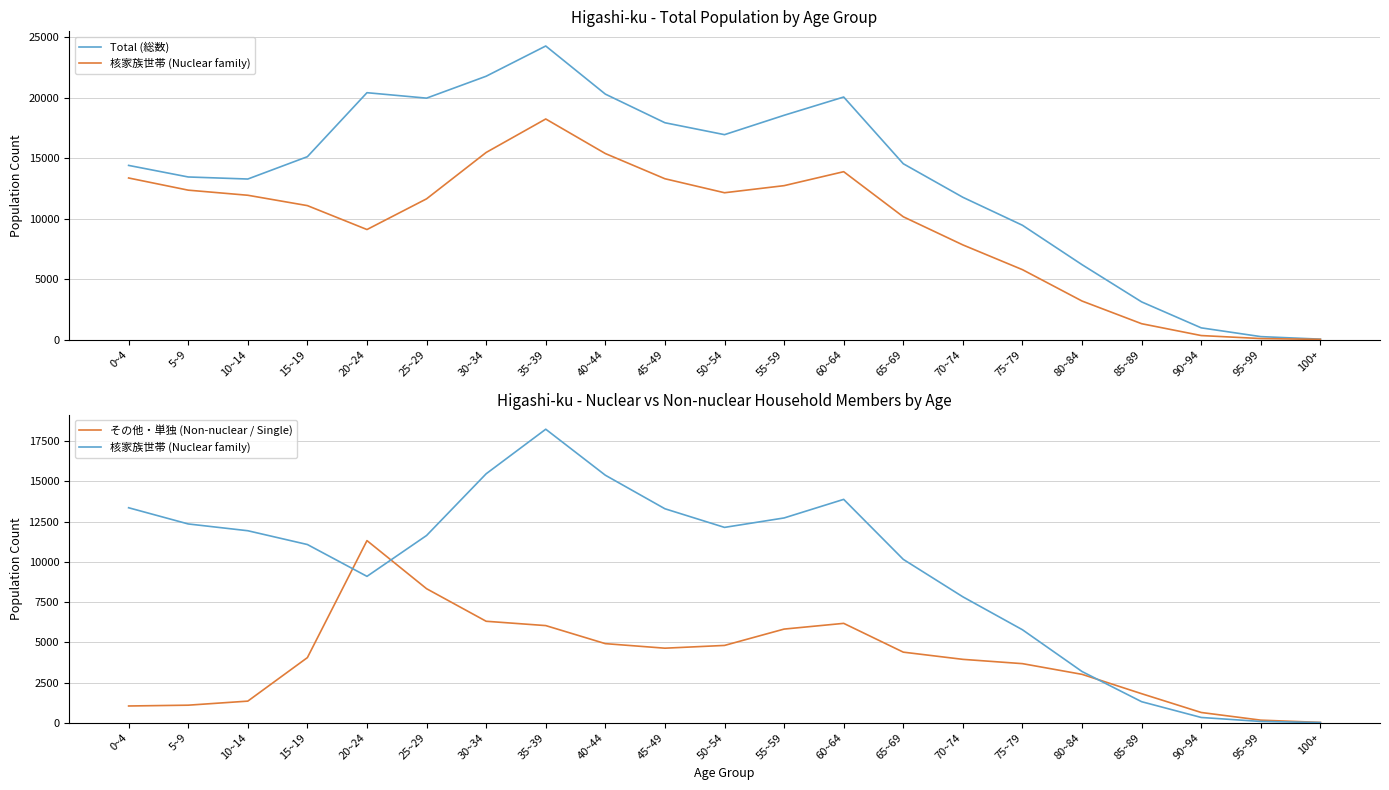

What is the total value across all series at 0~4?

28812